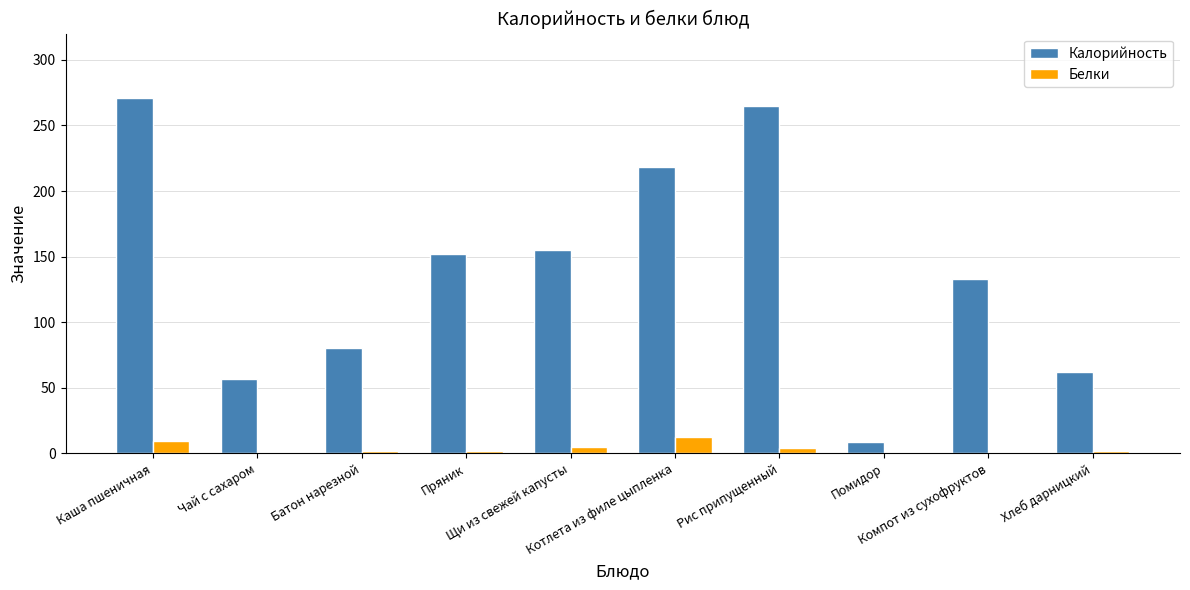

Does the chart contain stacked bars?

No